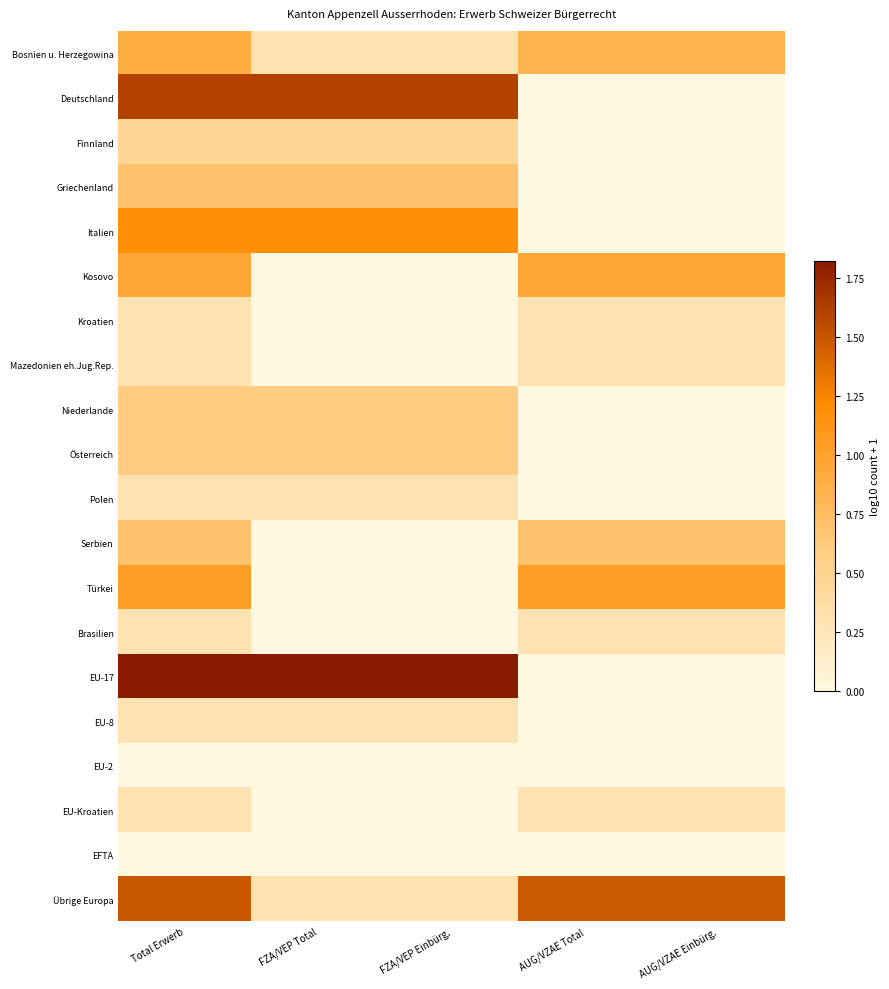

Which has a higher value, AUG/VZAE Einbürg. or FZA/VEP Total?

AUG/VZAE Einbürg.